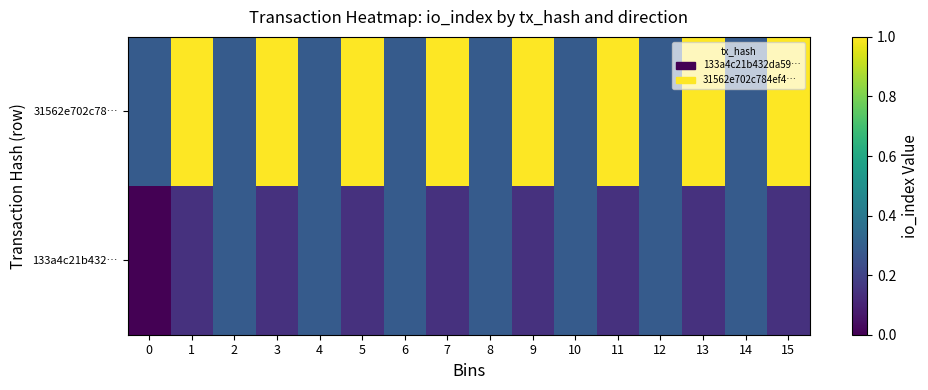

Rank the series at 1 from highest to lowest value.

row_1, row_0